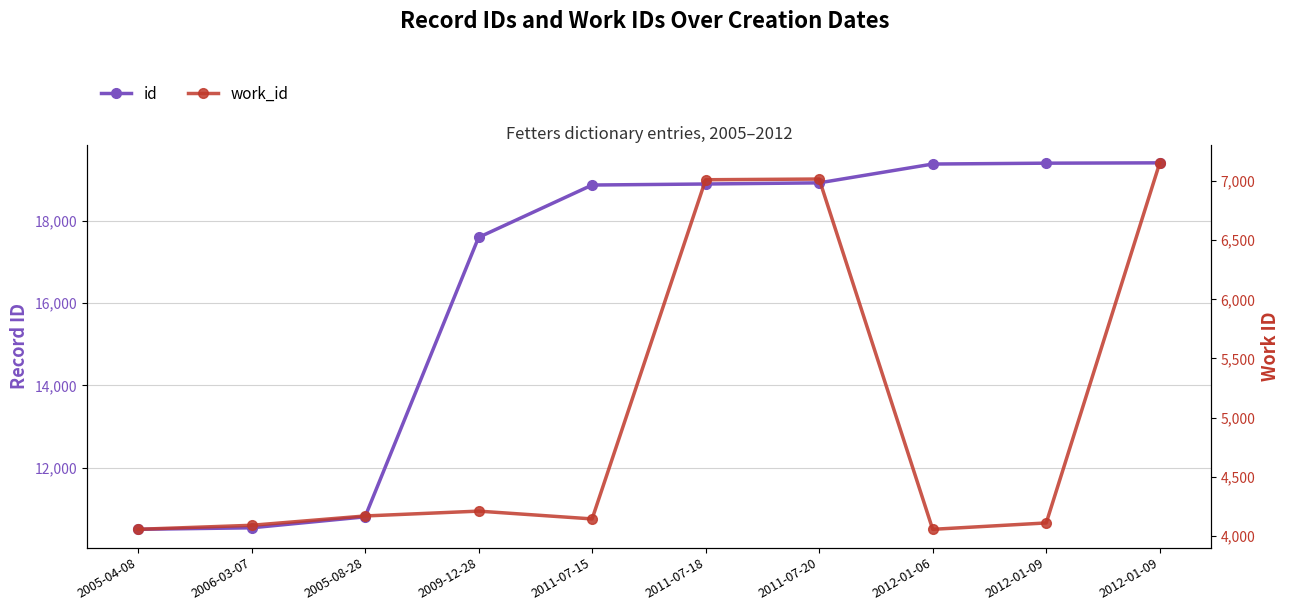

What is the difference between the maximum and minimum values in the id series?

8921